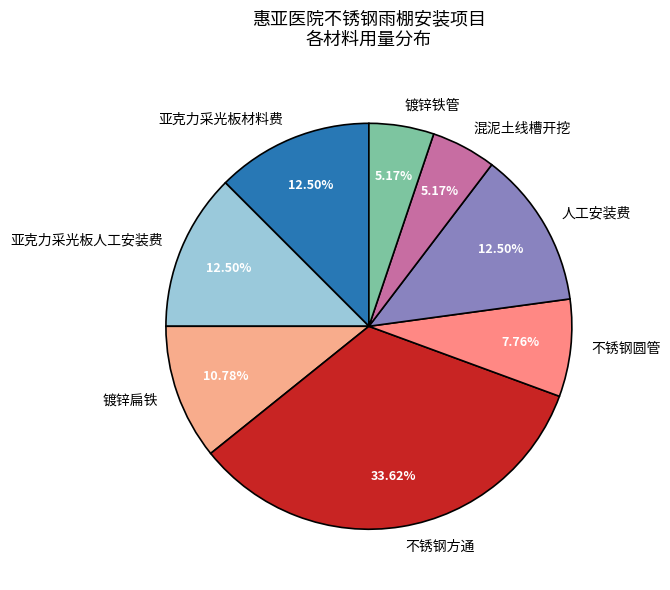

Which category has the biggest portion of the pie?

不锈钢方通